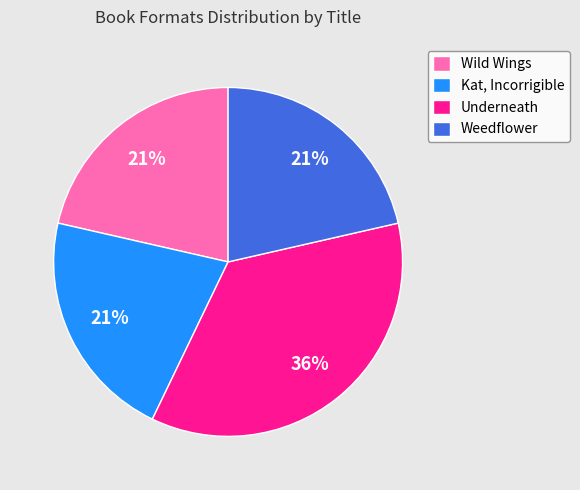

Do Underneath and Weedflower together represent more than half of the pie?

Yes